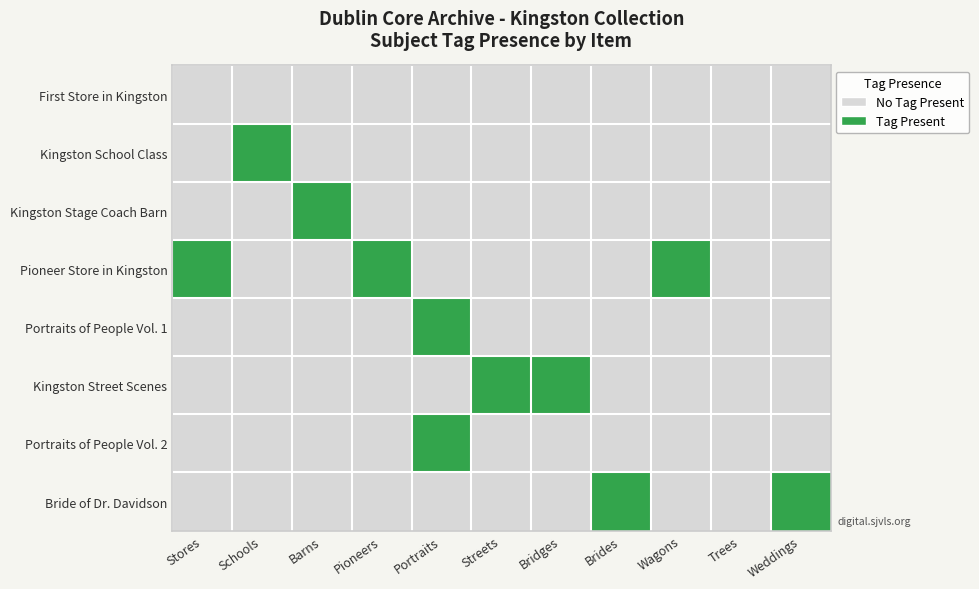

What is the total value across all series at Stores?

1